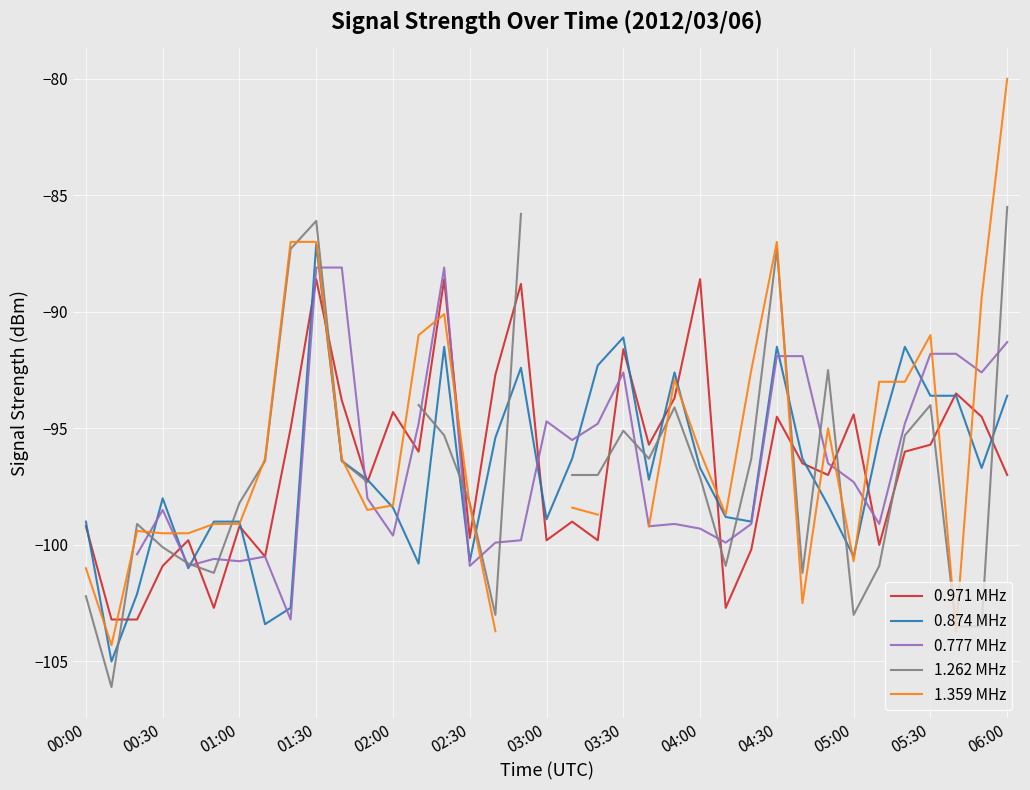

What is the maximum value shown in the chart?

-80.0